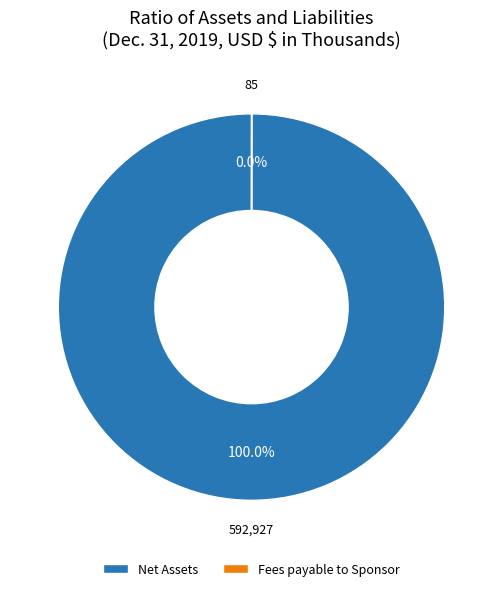

Which category has the biggest portion of the pie?

Net Assets